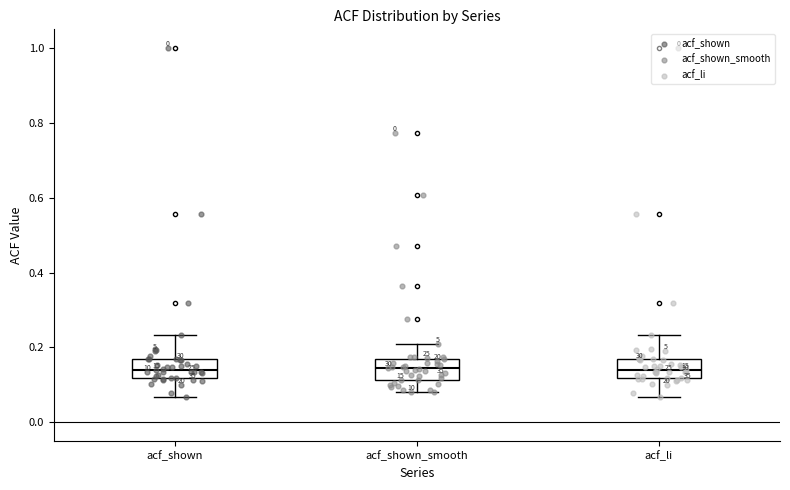

Reading left to right, read every box against the y-axis: the position of its median line, the range the box covers, and the ends of its whiskers. The values are not printed on the chart, so give them approximately, as read against the axis.

acf_shown: median 0.14, box 0.12 to 0.16, whiskers 0.06 to 0.24
acf_shown_smooth: median 0.14, box 0.12 to 0.16, whiskers 0.08 to 0.20
acf_li: median 0.14, box 0.12 to 0.16, whiskers 0.06 to 0.24